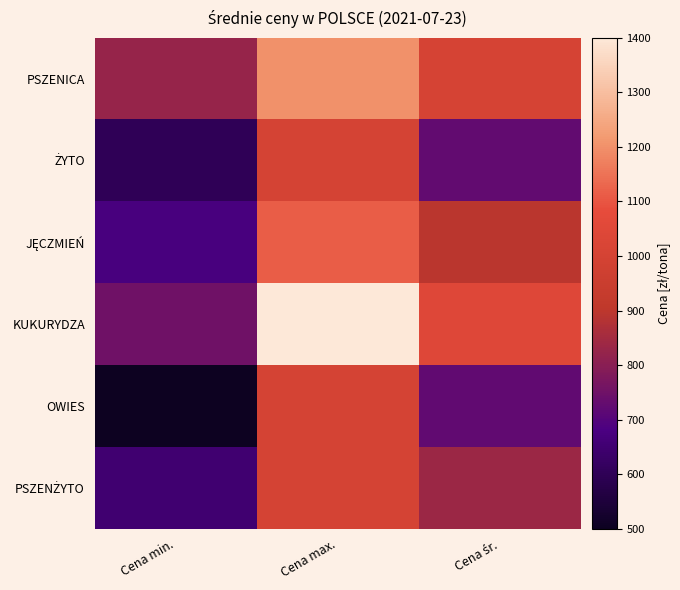

Which has a higher value, Cena śr. or Cena max.?

Cena max.